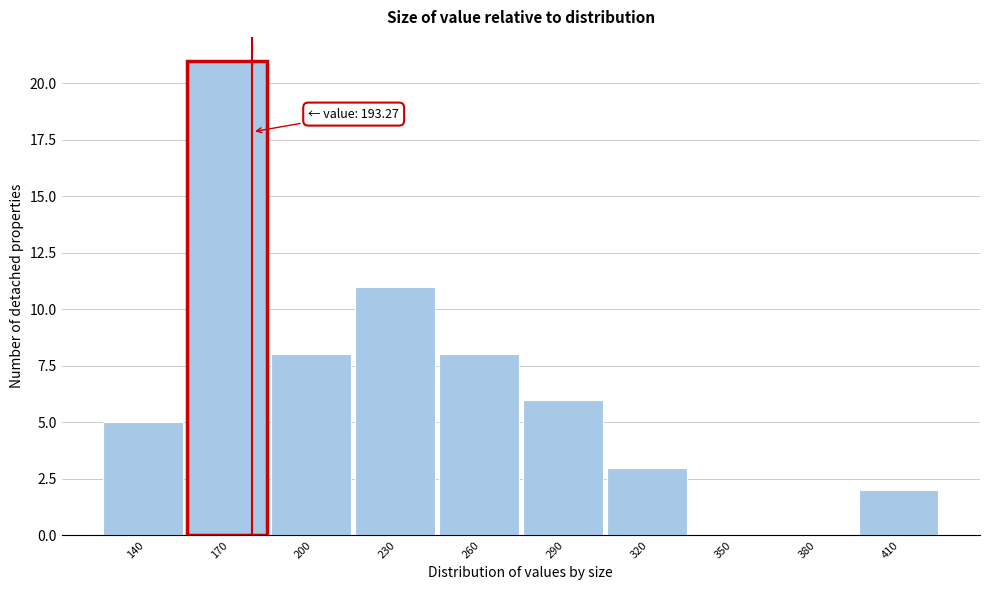

Reading left to right, transcribe all the data shown in this chart.

140=5	170=21	200=8	230=11	260=8	290=6	320=3	350=0	380=0	410=2